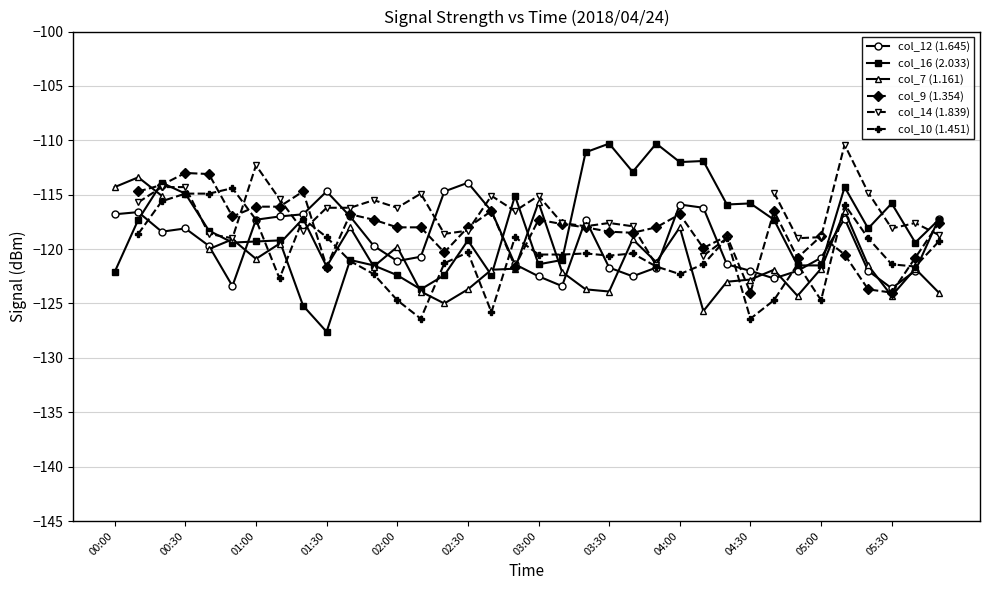

True or false: col_12 (1.645) has more than 0 points higher than both neighbors.

True